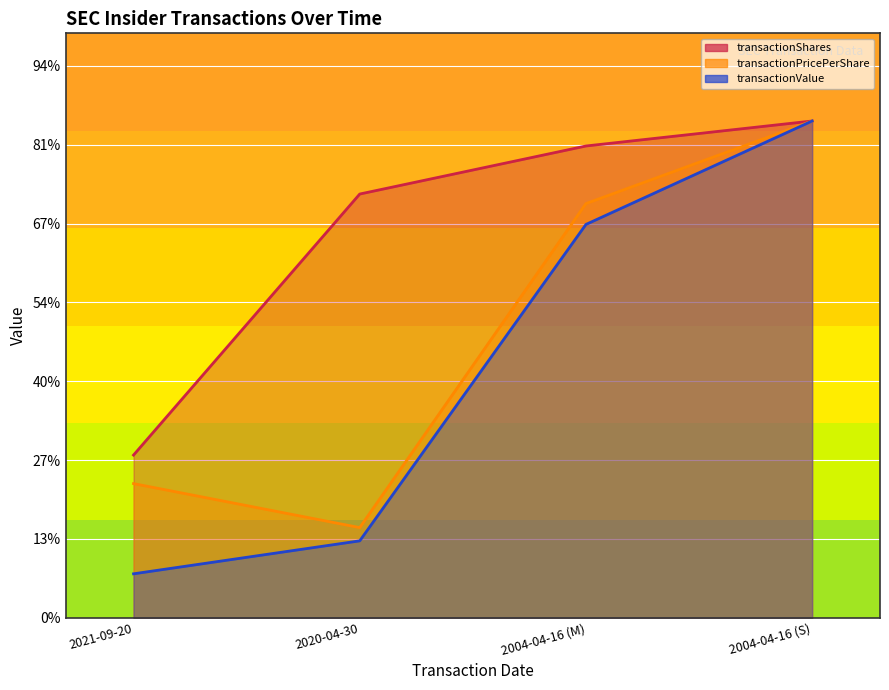

What is the sum of all transactionValue values?

2564552.4